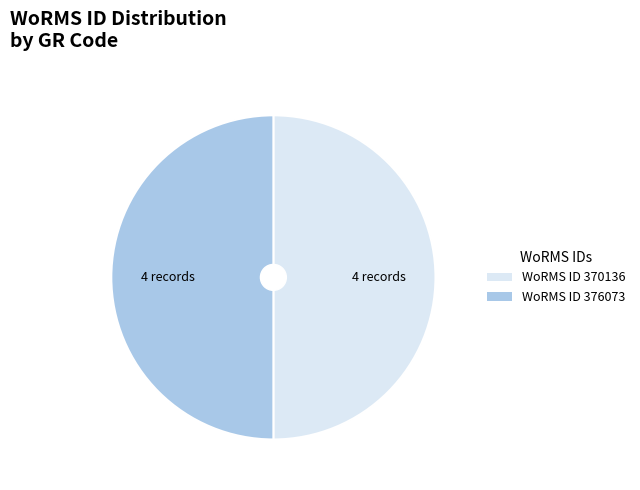

How many segments does this pie chart have?

2